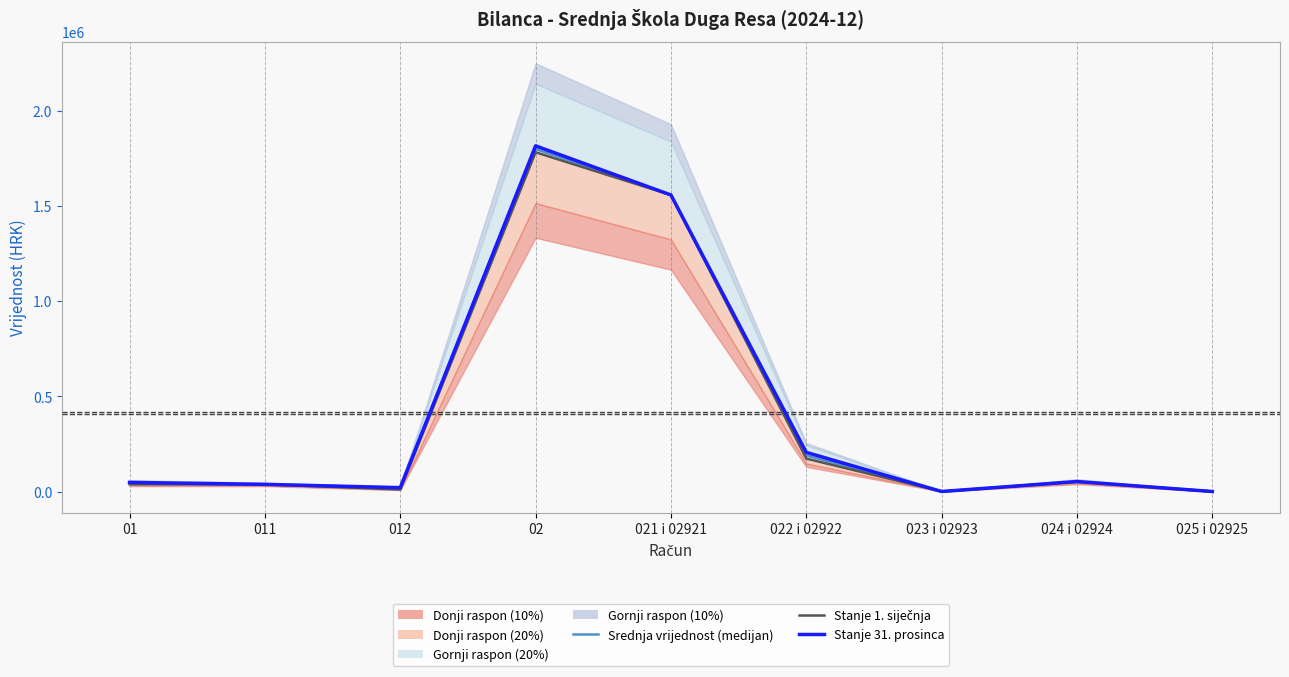

At how many categories does at least one series exceed 442408?

2